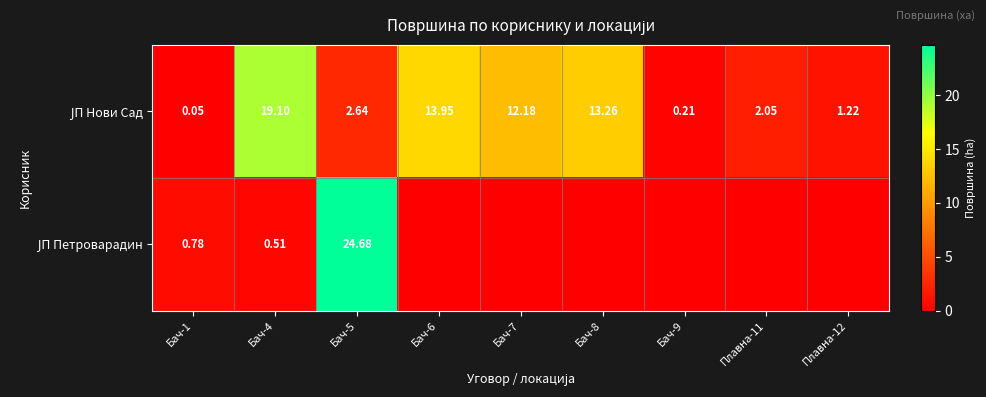

What is the total value across all series at Бач-5?

27.3